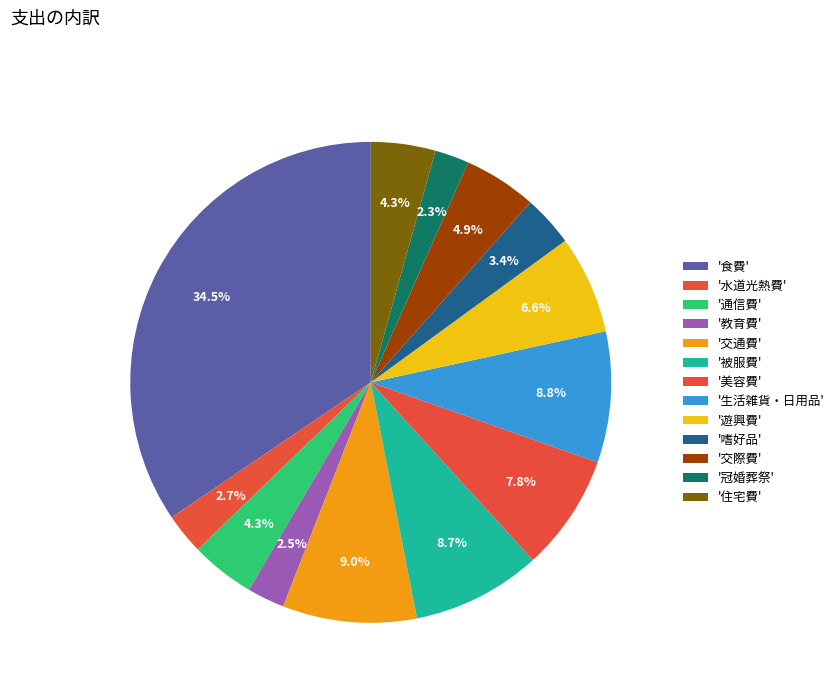

How many segments does this pie chart have?

13